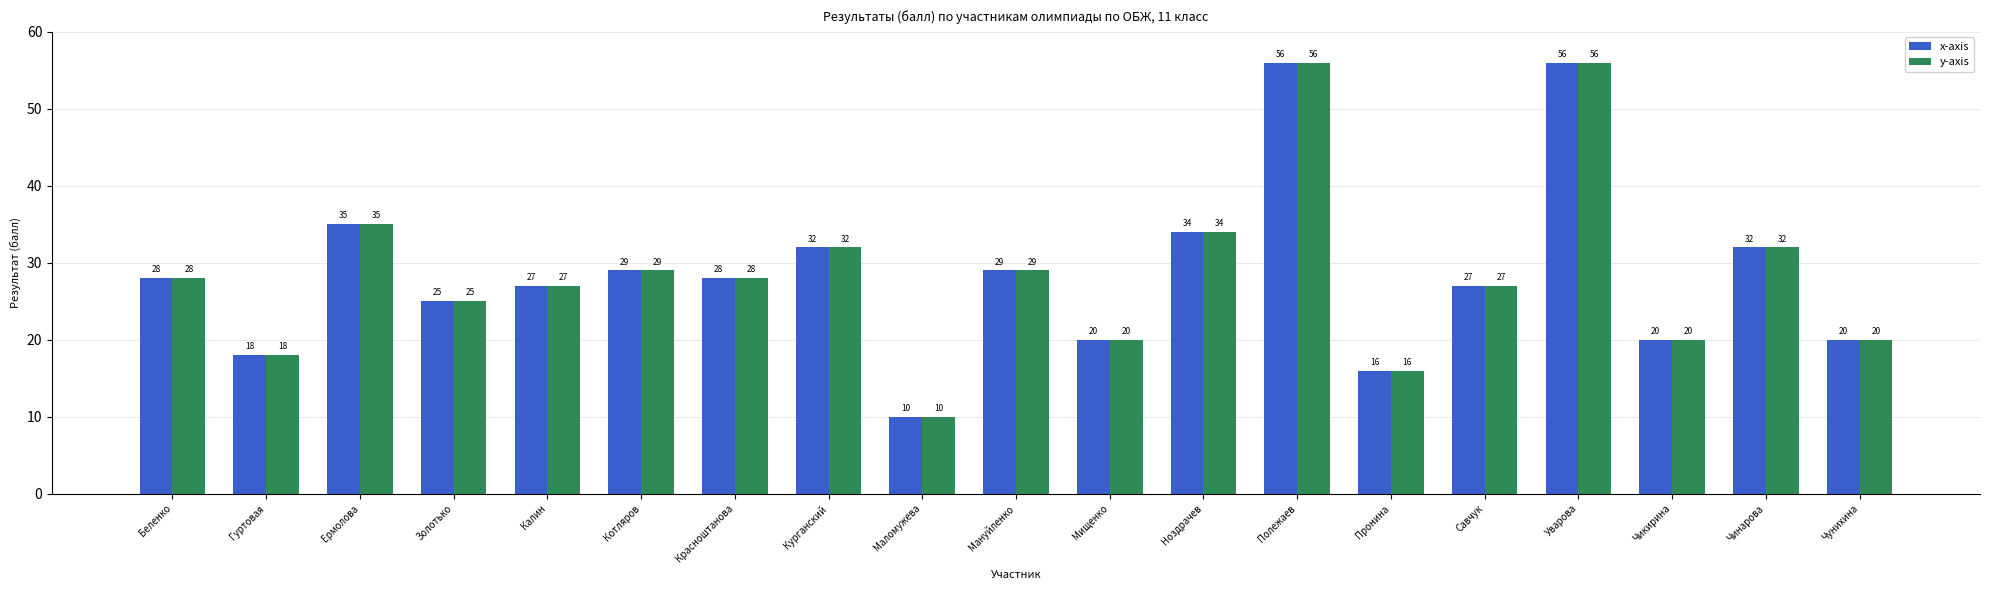

Reading left to right, list all the values displayed in this chart.

x-axis: 28	18	35	25	27	29	28	32	10	29	20	34	56	16	27	56	20	32	20
y-axis: 28	18	35	25	27	29	28	32	10	29	20	34	56	16	27	56	20	32	20